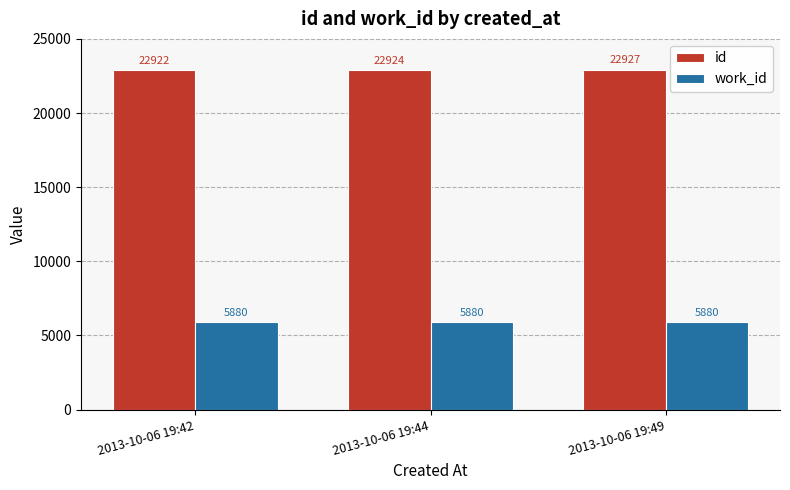

Reading left to right, what are all the values shown in this chart?

id: 2013-10-06 19:42=22922	2013-10-06 19:44=22924	2013-10-06 19:49=22927
work_id: 2013-10-06 19:42=5880	2013-10-06 19:44=5880	2013-10-06 19:49=5880